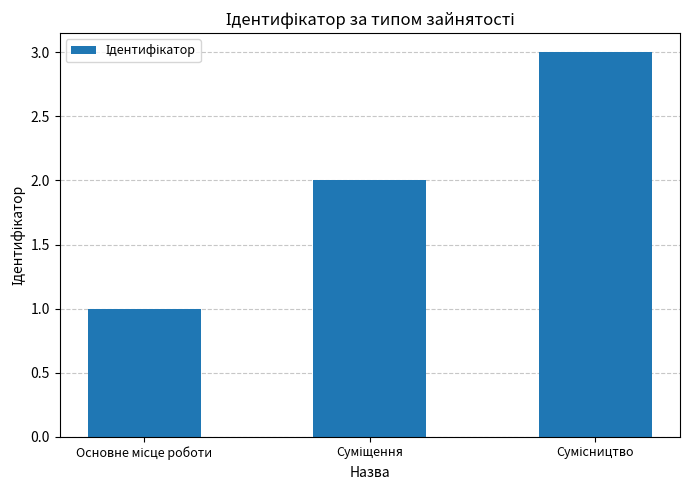

How many data points does each series have?

3